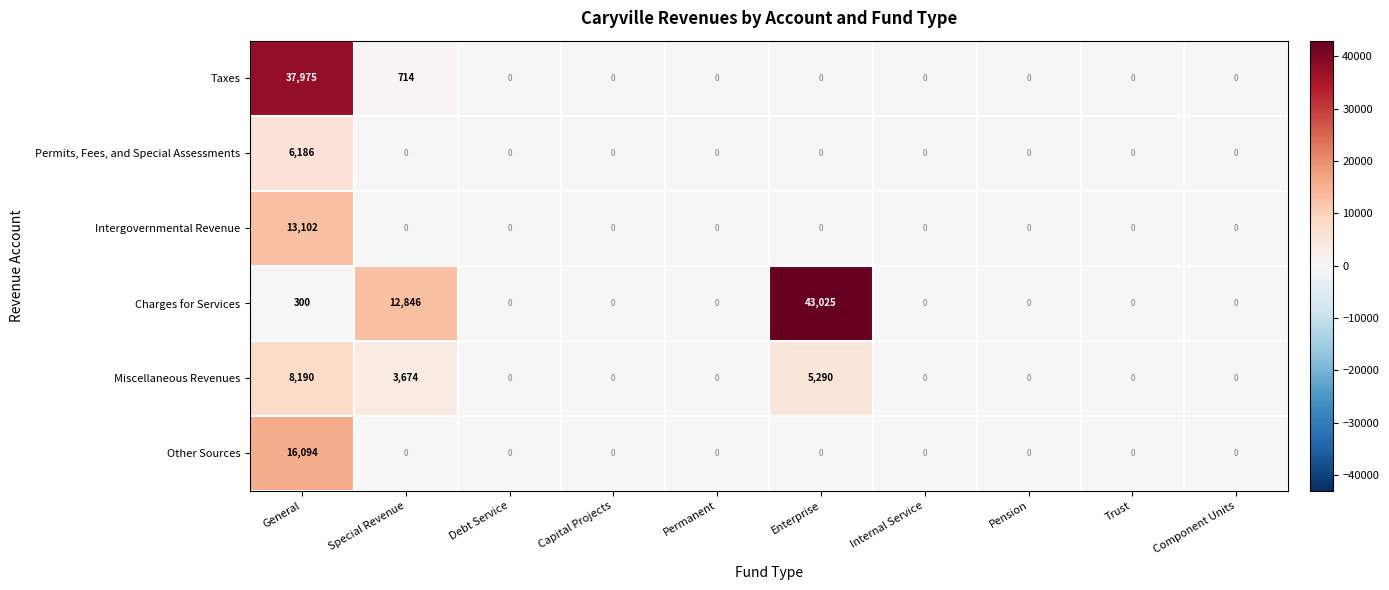

Which series has the widest spread of values?

Charges for Services